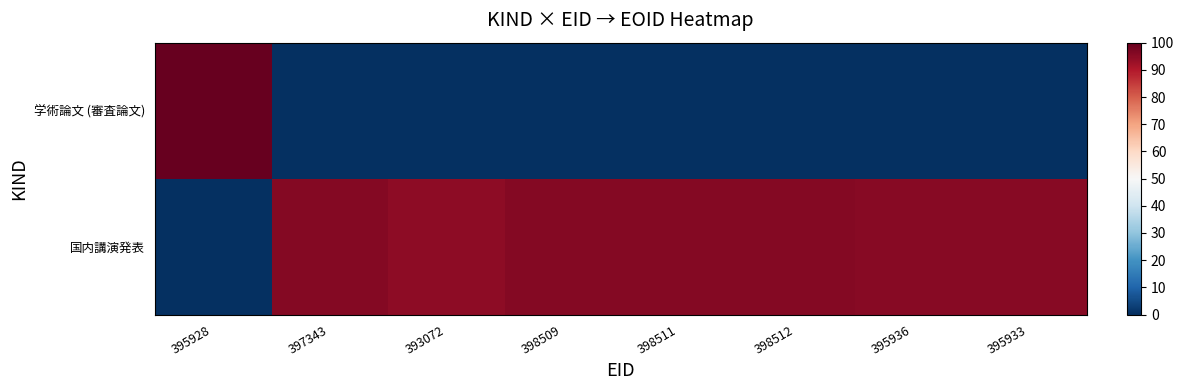

What is the spread (max minus min) of values at 398509?

96.1